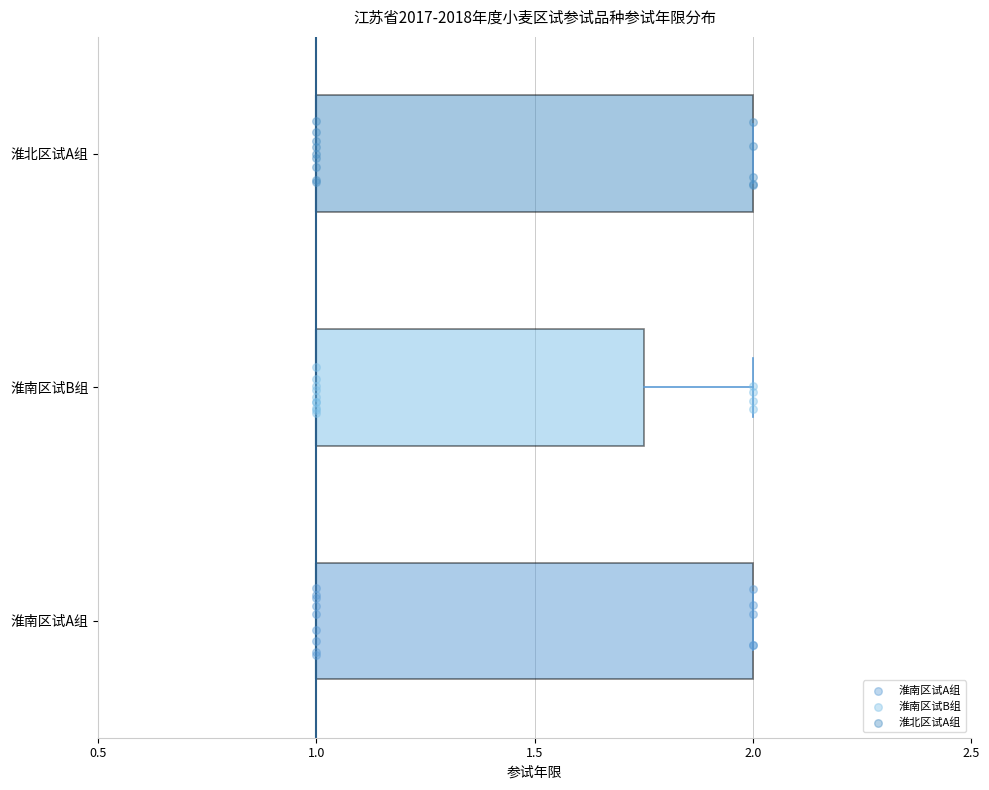

Reading bottom to top, transcribe this box plot: for each box, give where its median line is, the range the box spans, and where its two whiskers end, as read against the x-axis. The values are not printed on the chart, so give them approximately, as read against the axis.

淮南区试A组: median 1.00 (drawn on the box's left edge), box 1.00 to 2.00, whiskers 1.00 to 2.00
淮南区试B组: median 1.00 (drawn on the box's left edge), box 1.00 to 1.75, whiskers 1.00 to 2.00
淮北区试A组: median 1.00 (drawn on the box's left edge), box 1.00 to 2.00, whiskers 1.00 to 2.00